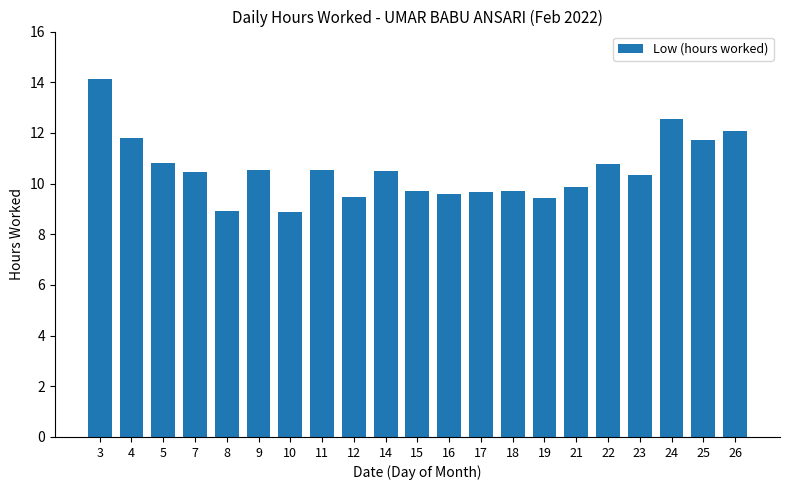

What is the change in value from 19 to 22?

+1.3